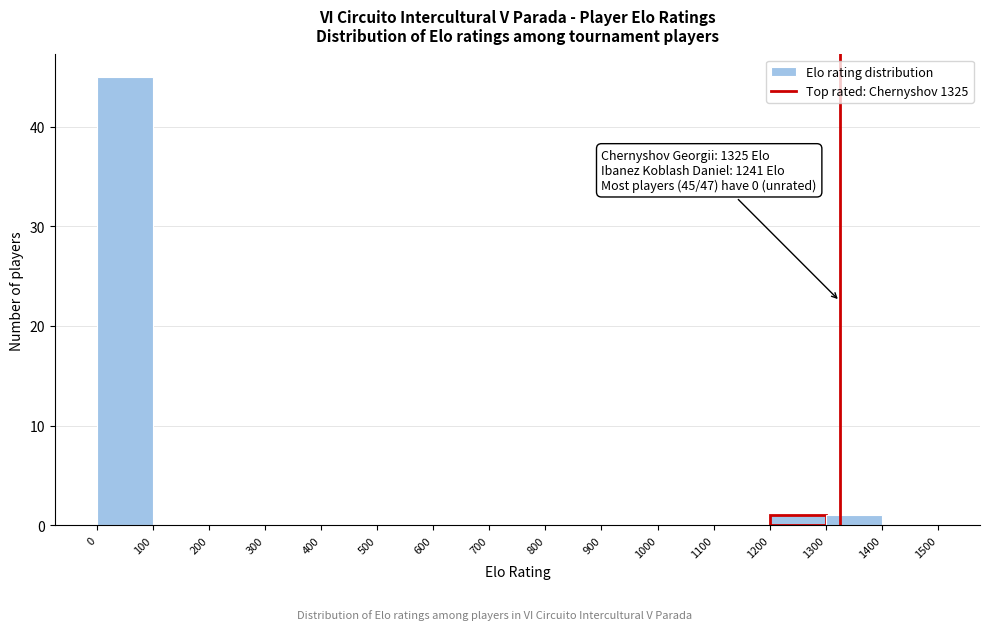

Which range on the x-axis has the tallest bar?

0 to 100